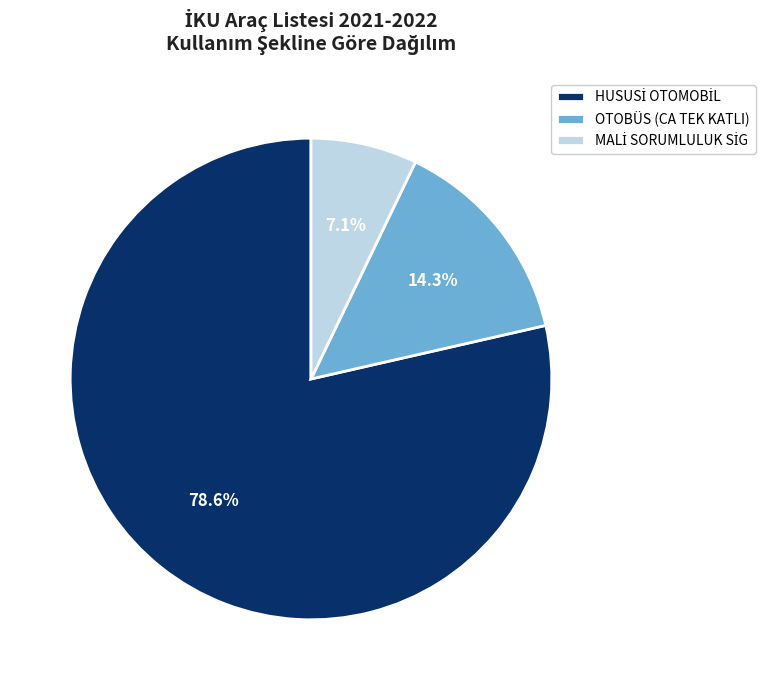

Count the number of slices in the pie.

3